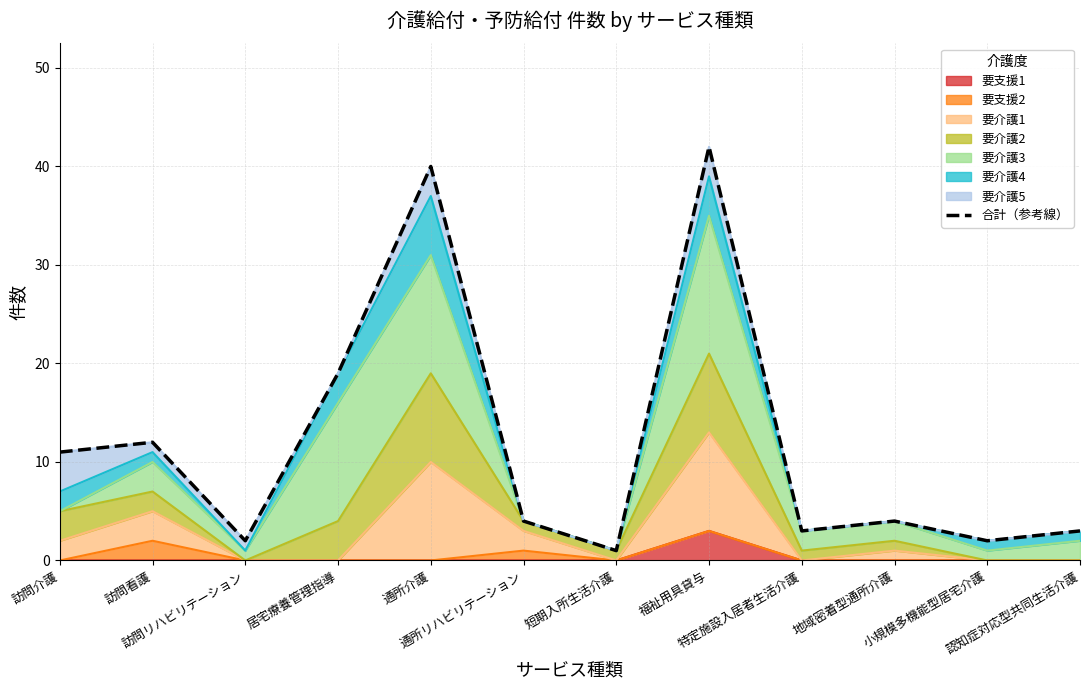

What position from the left is 訪問介護?

1